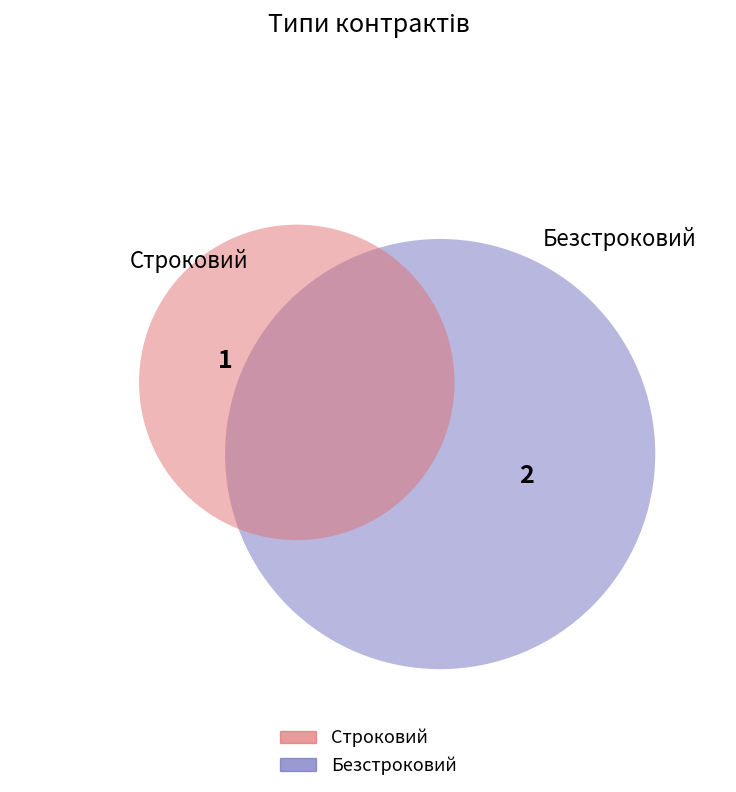

Approximately how many times larger is the value at Строковий compared to Безстроковий?

0.5